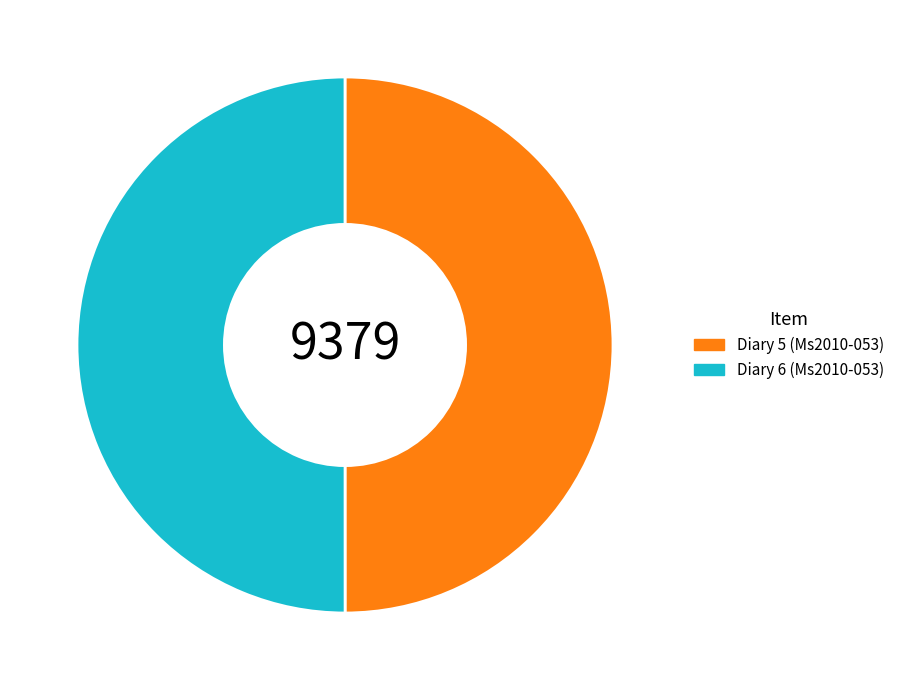

The Diary 5 (Ms2010-053) slice represents 56% of the pie. True or false?

False